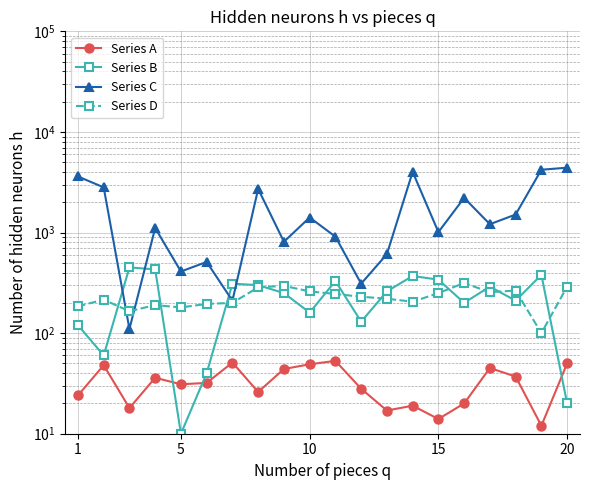

What is the average value of the Series D series?

227